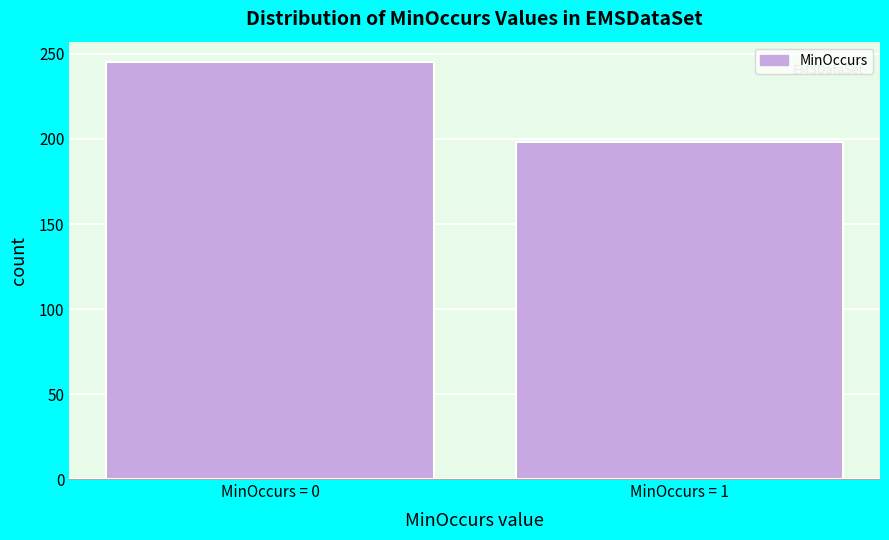

Reading right to left, transcribe all the data shown in this chart.

MinOccurs = 1=198	MinOccurs = 0=245